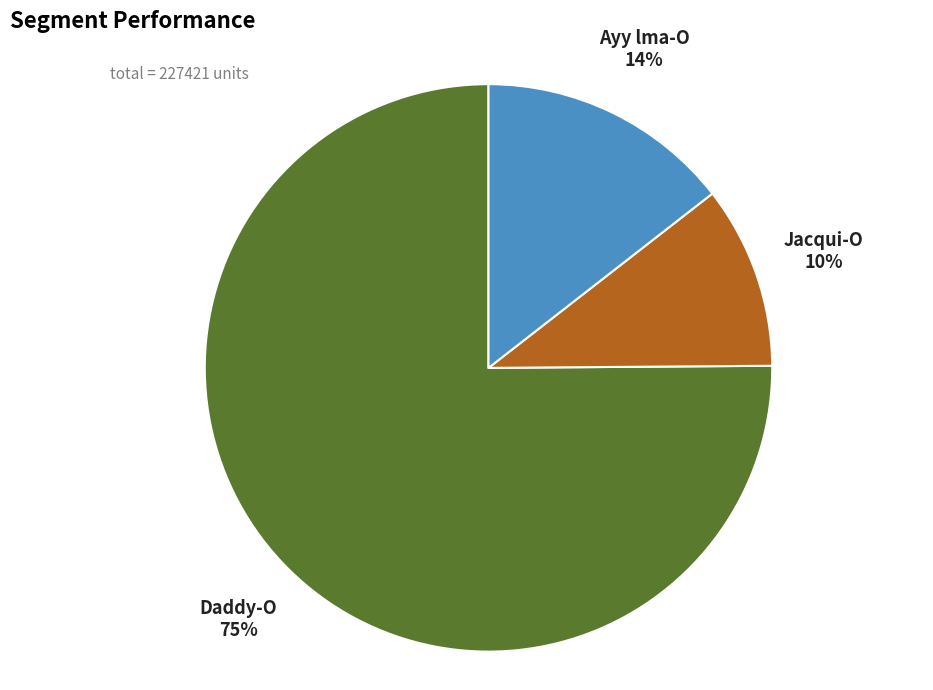

Is there any slice that represents more than half of the pie?

Yes